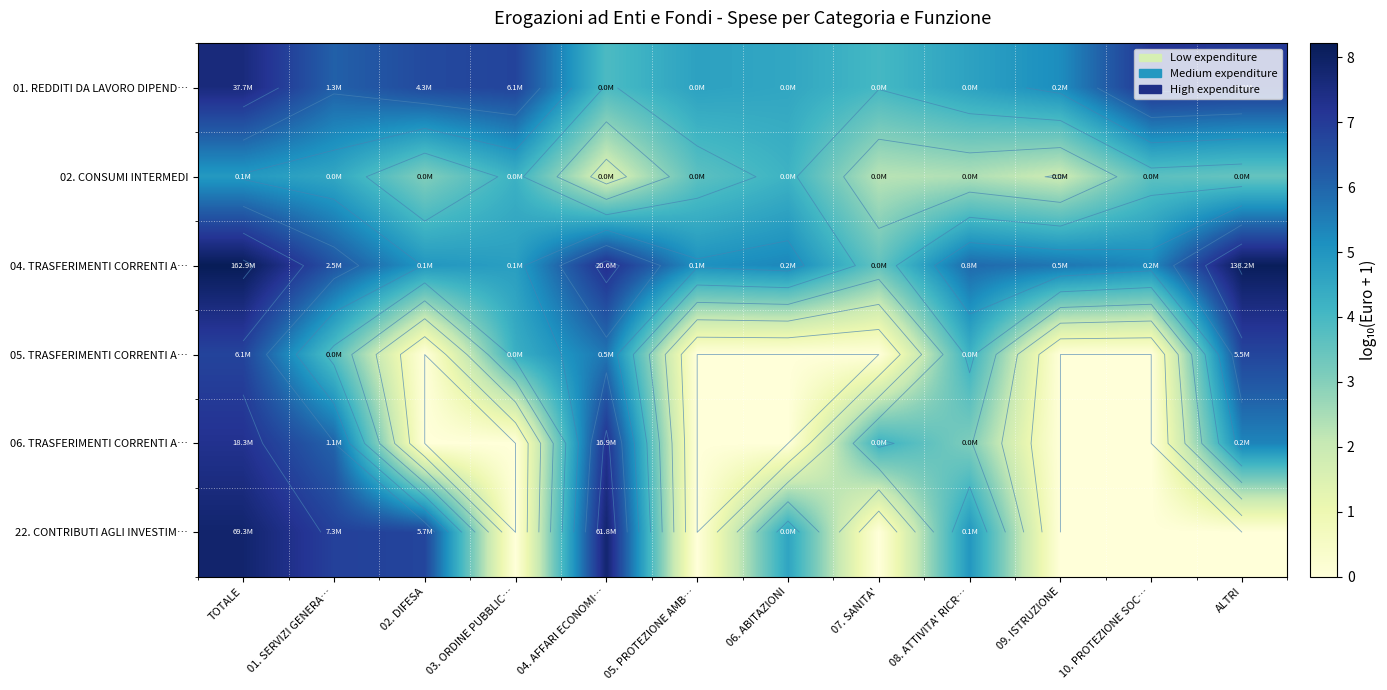

How many data points in 05. TRASFERIMENTI CORRENTI A… are above 3?

6